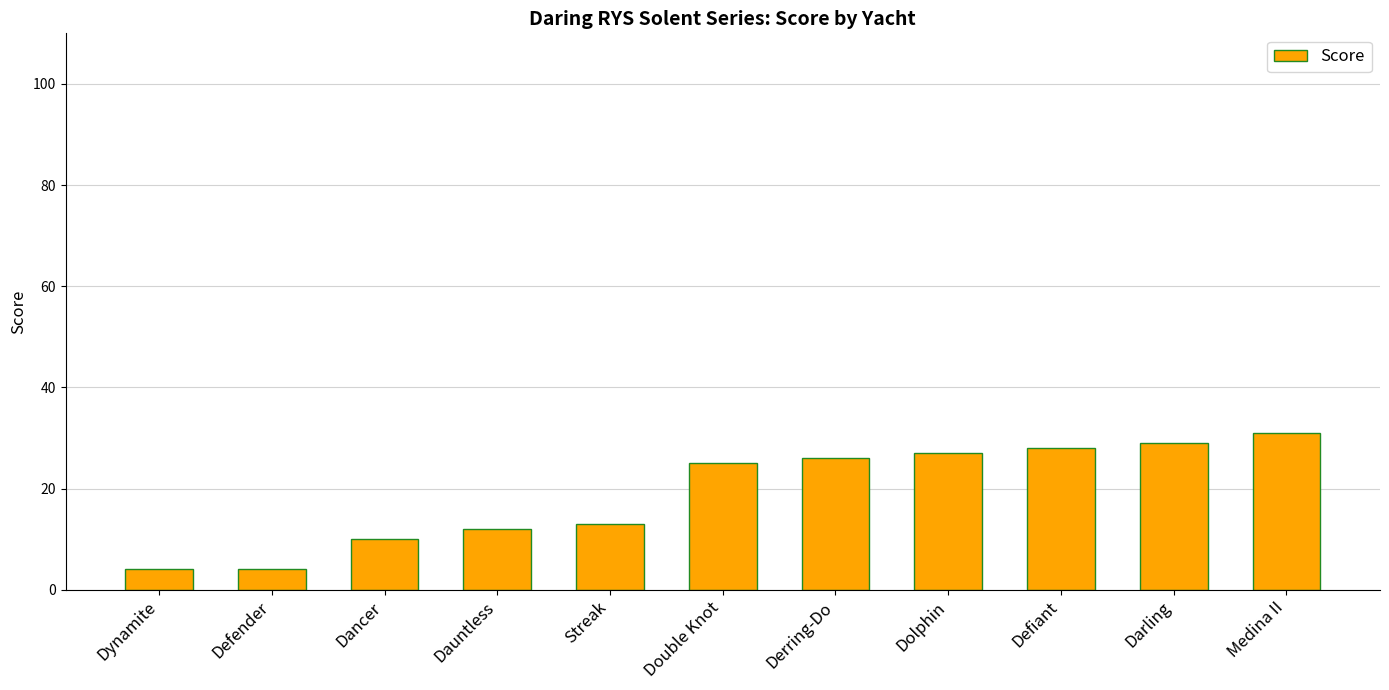

What is the difference between the maximum and minimum values?

27